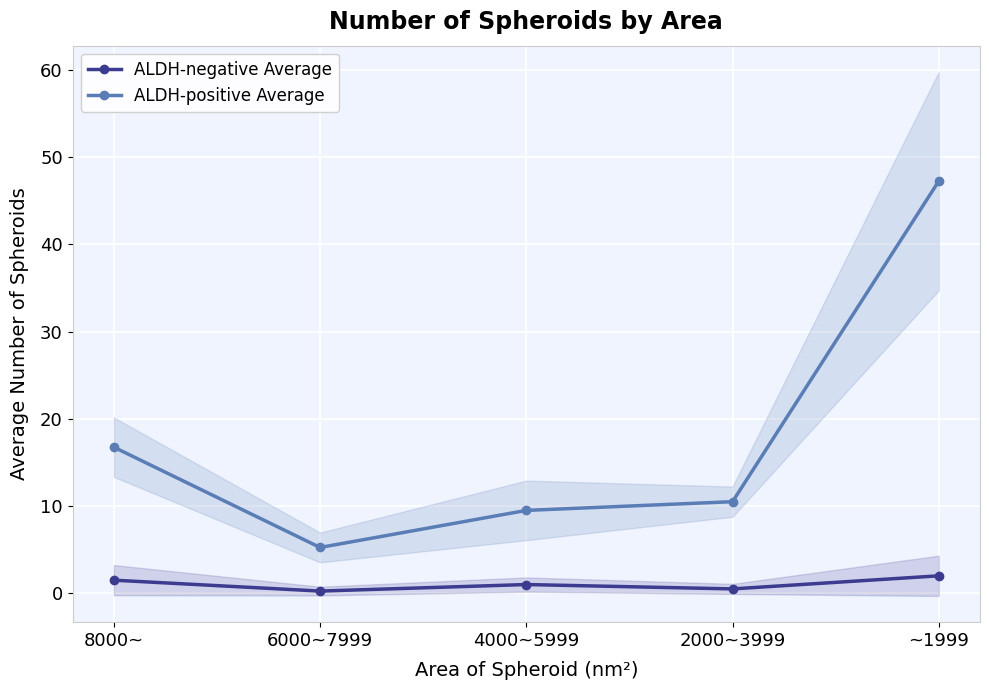

Where does the ALDH-negative Average series first go above 1?

8000~